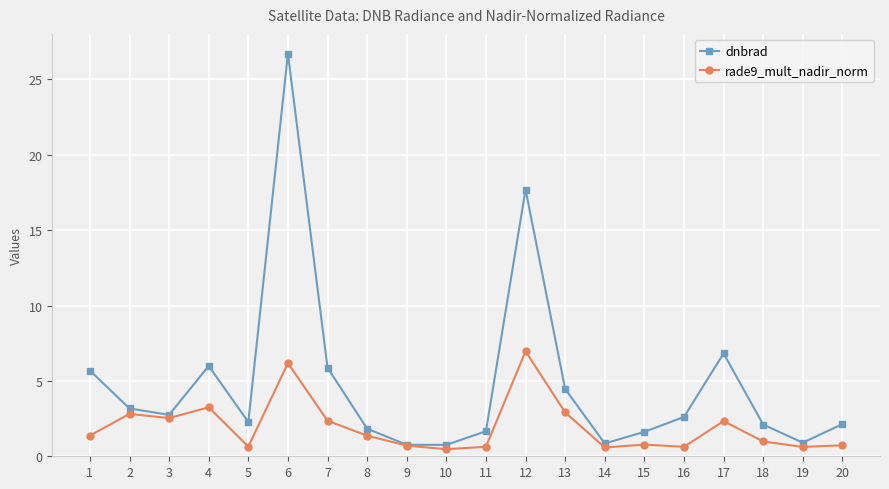

The dnbrad series shows 6.0 at 4. True or false?

True